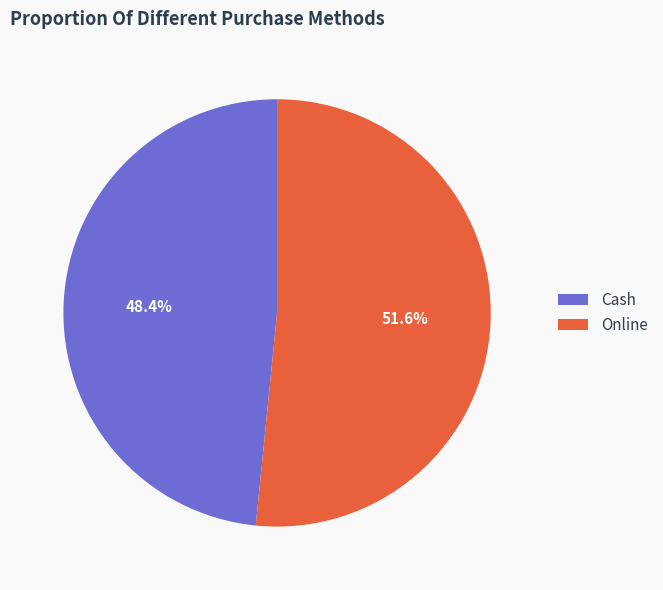

To the nearest percent, what percentage of the pie is Online?

52%